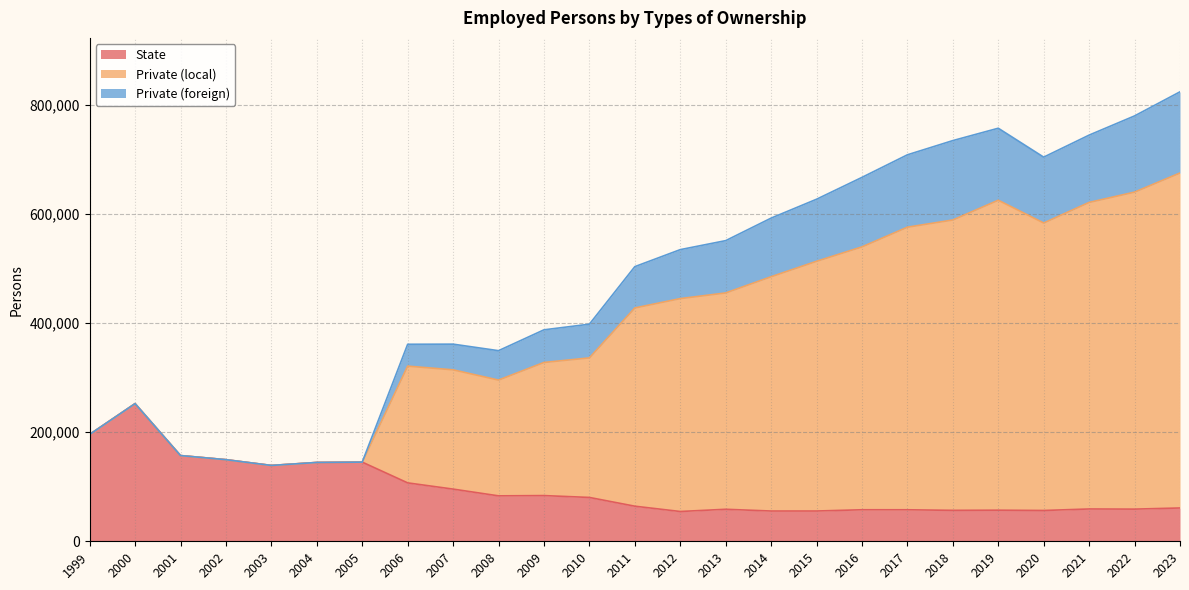

What is the highest value of the State series?

252248